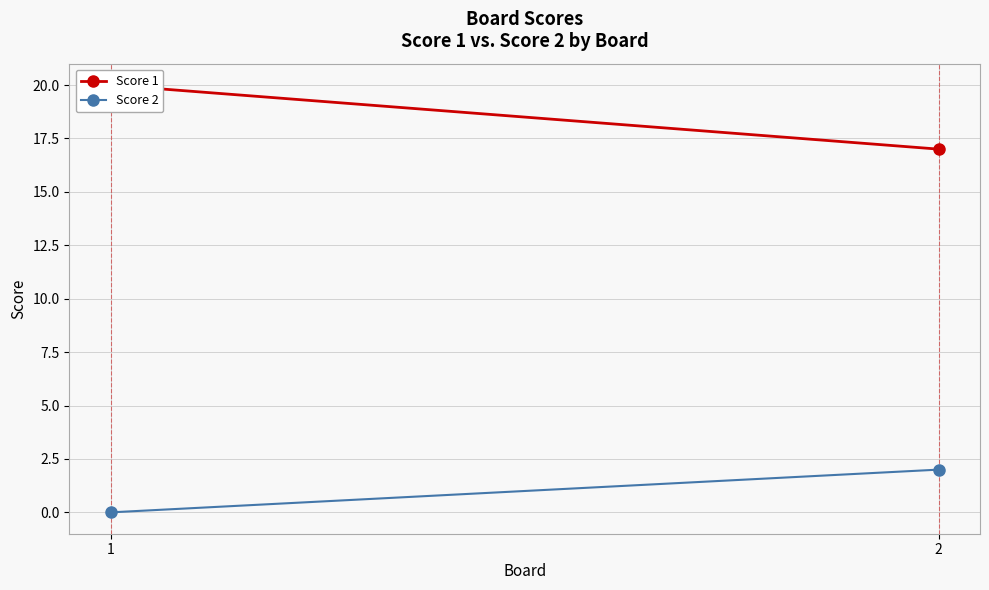

List the series in order of their peak value, lowest first.

Score 2, Score 1